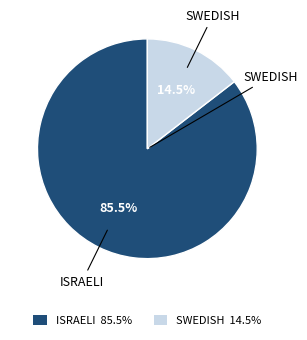

Is it true that SWEDISH is 63% of the pie?

False